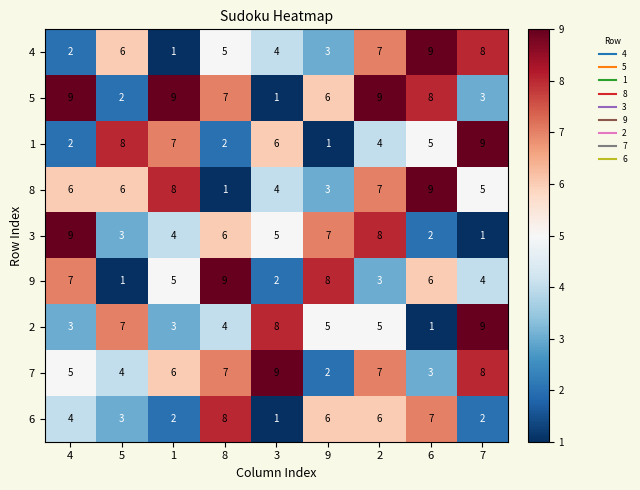

The 6 series shows 3 at 5. True or false?

True